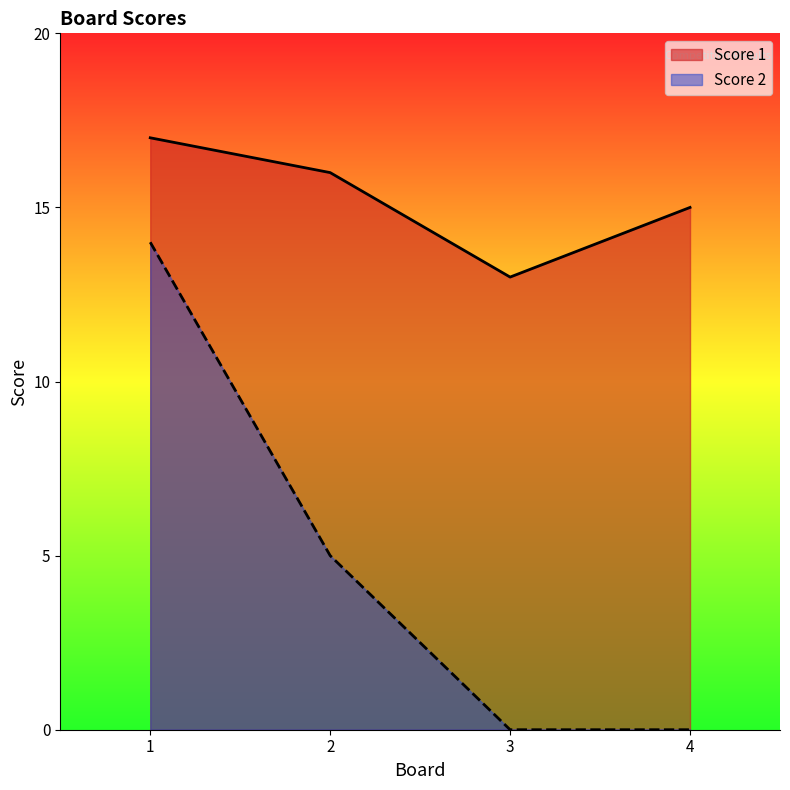

Is it true that Score 1 equals 13 at 3?

True